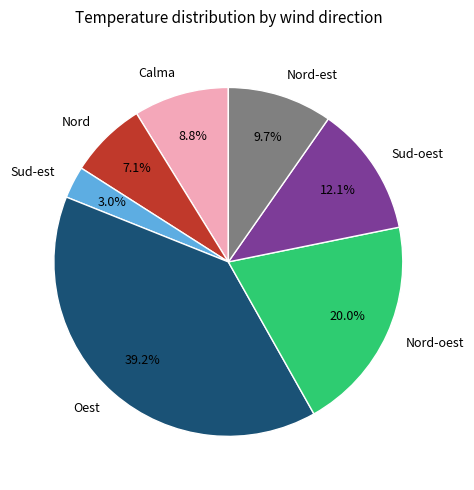

To the nearest percent, what percentage of the pie is Sud-oest?

12%